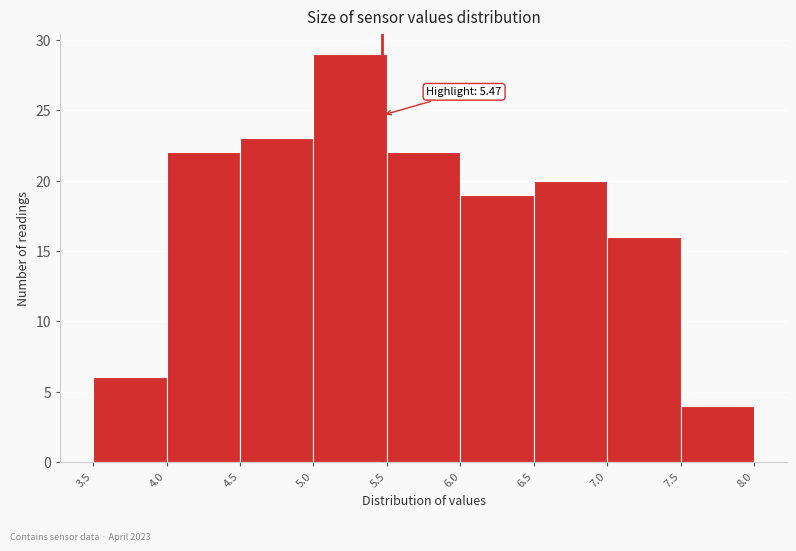

Which range on the x-axis has the tallest bar?

5.0 to 5.5